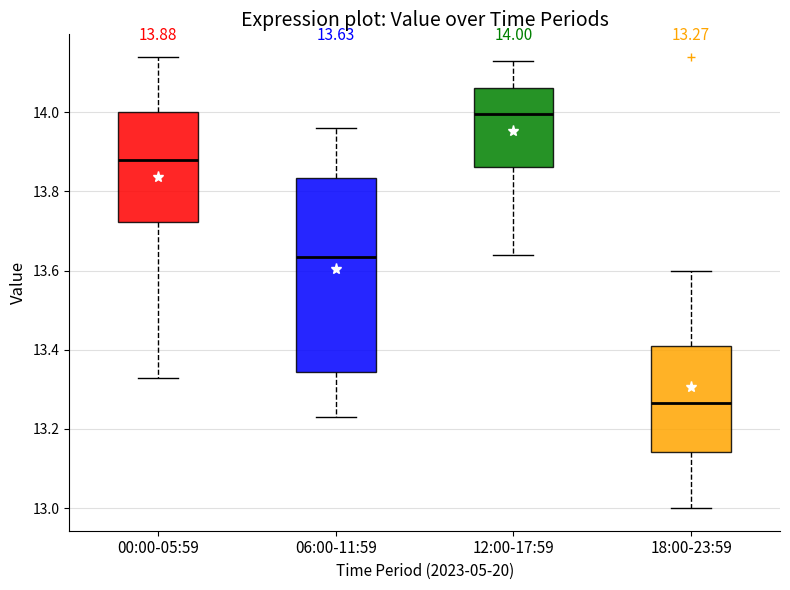

Which box's median line is the lowest?

18:00-23:59